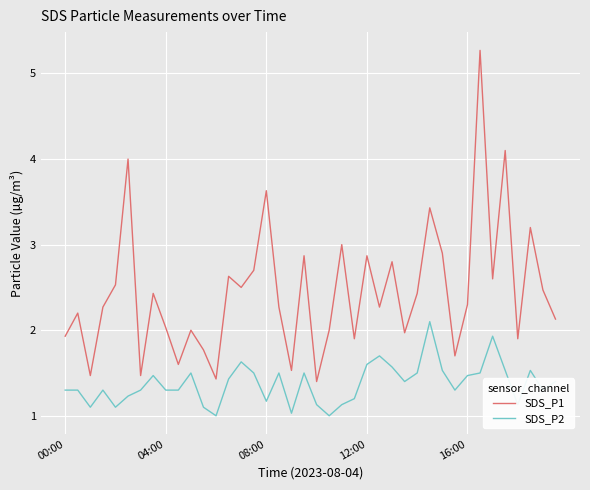

What is the difference between the maximum and minimum values in the SDS_P2 series?

1.1